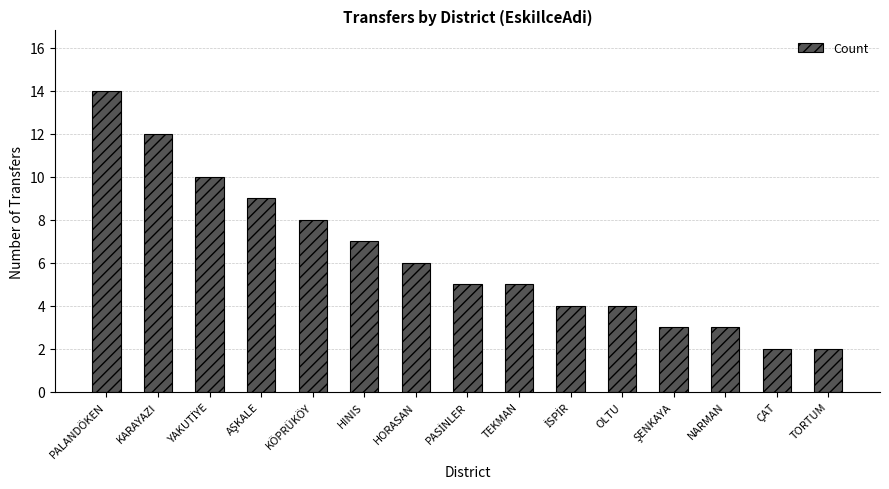

Is it true that the value at TORTUM is 1?

False